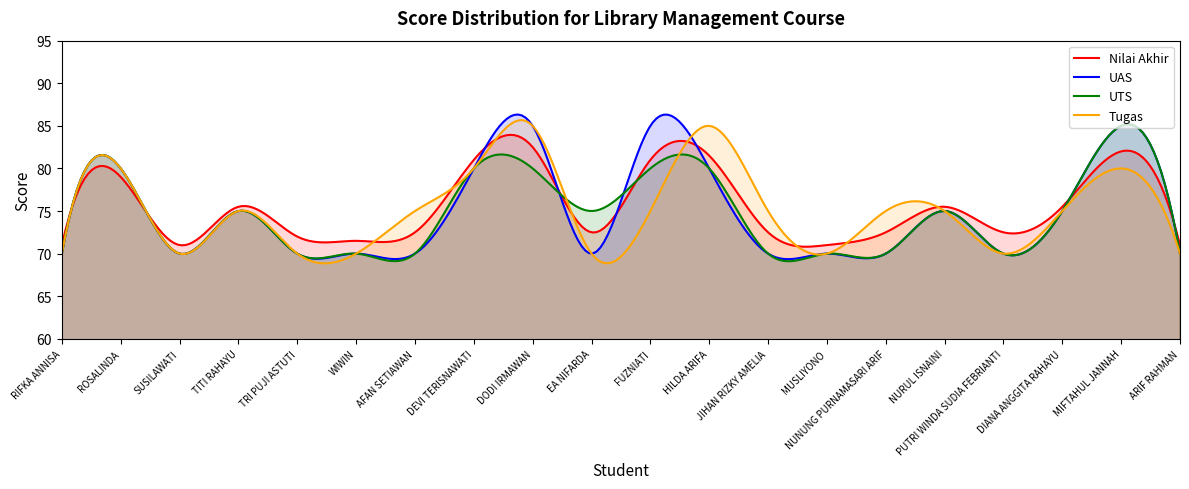

Where do Tugas and Nilai Akhir first cross each other?

RIFKA ANNISA and ROSALINDA